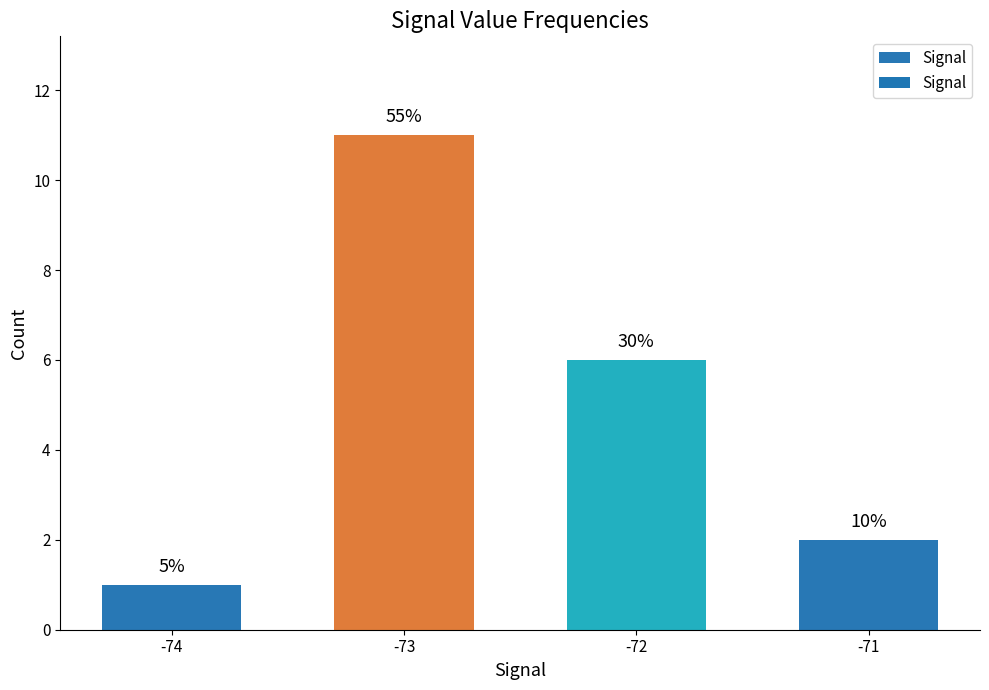

How many bars are there in total?

4